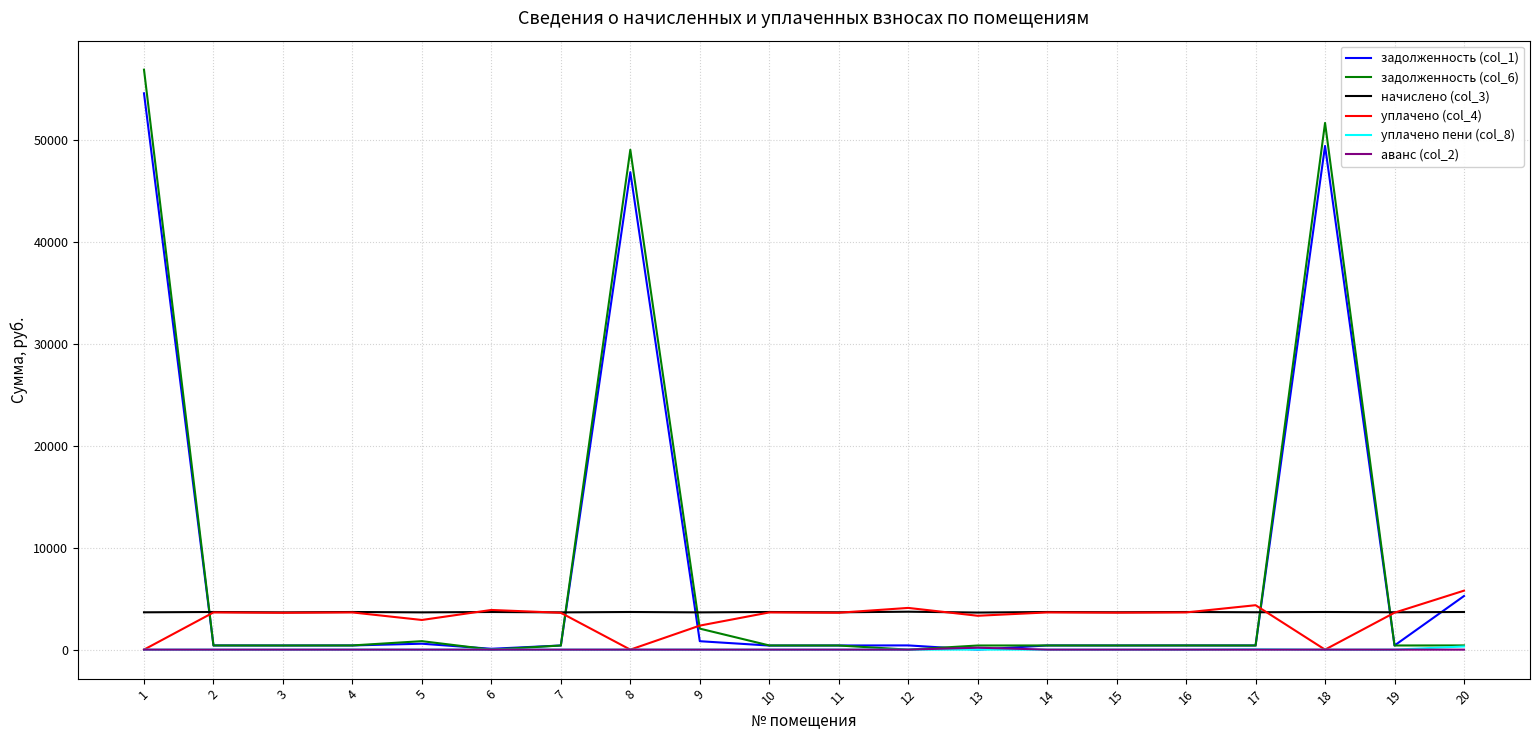

True or false: начислено (col_3) and уплачено пени (col_8) cross at least once.

False